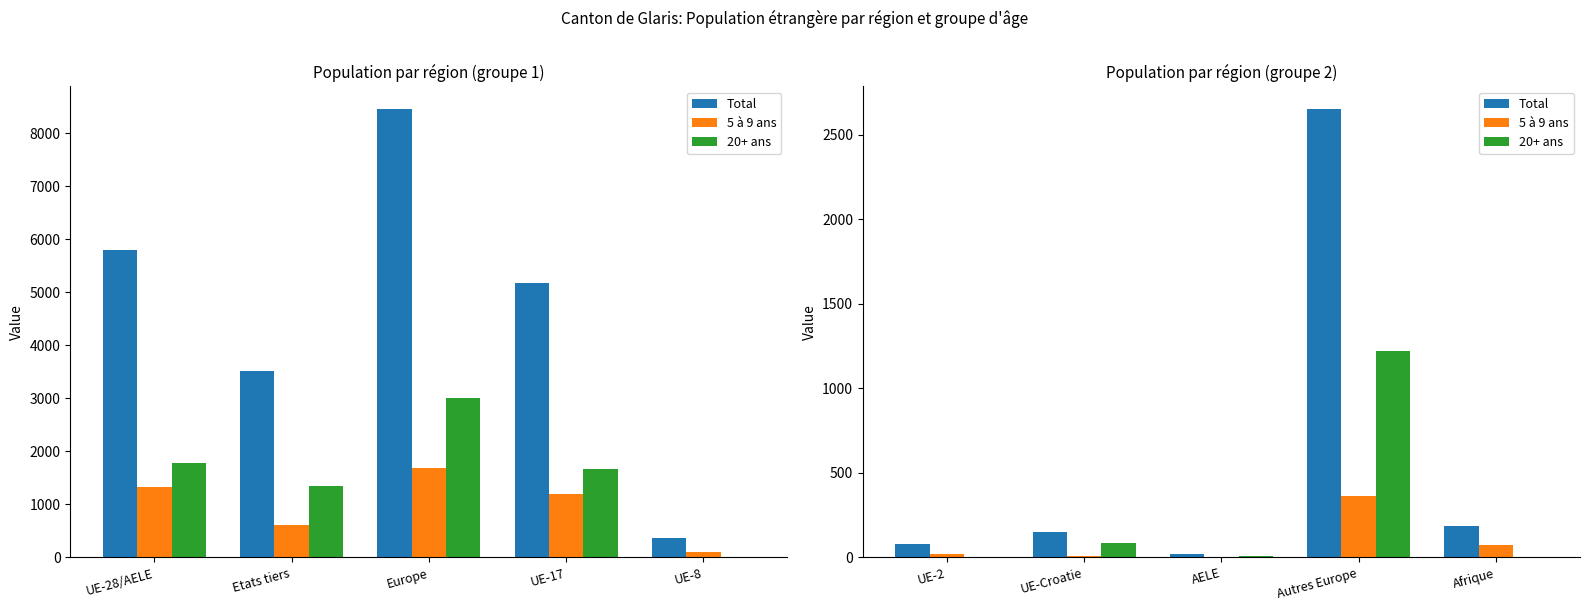

What is the average value of the Total series?

617